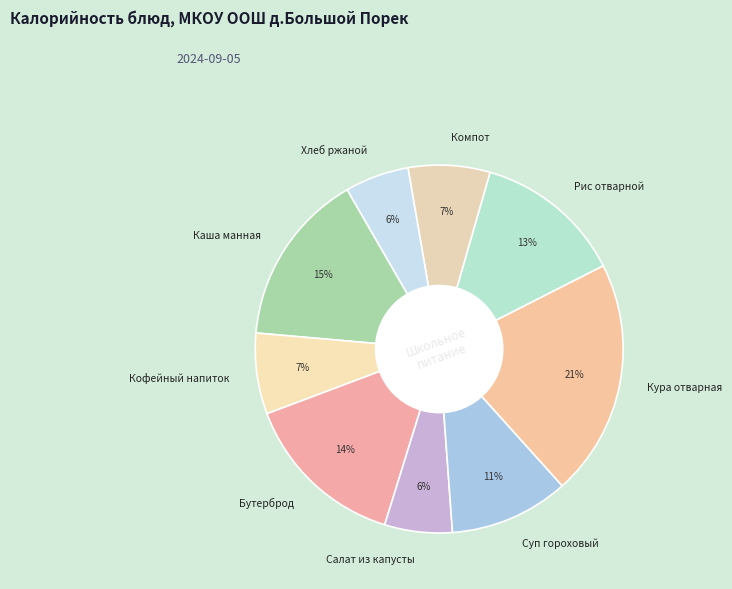

Is the sum of Каша манная and Бутерброд greater than half?

No